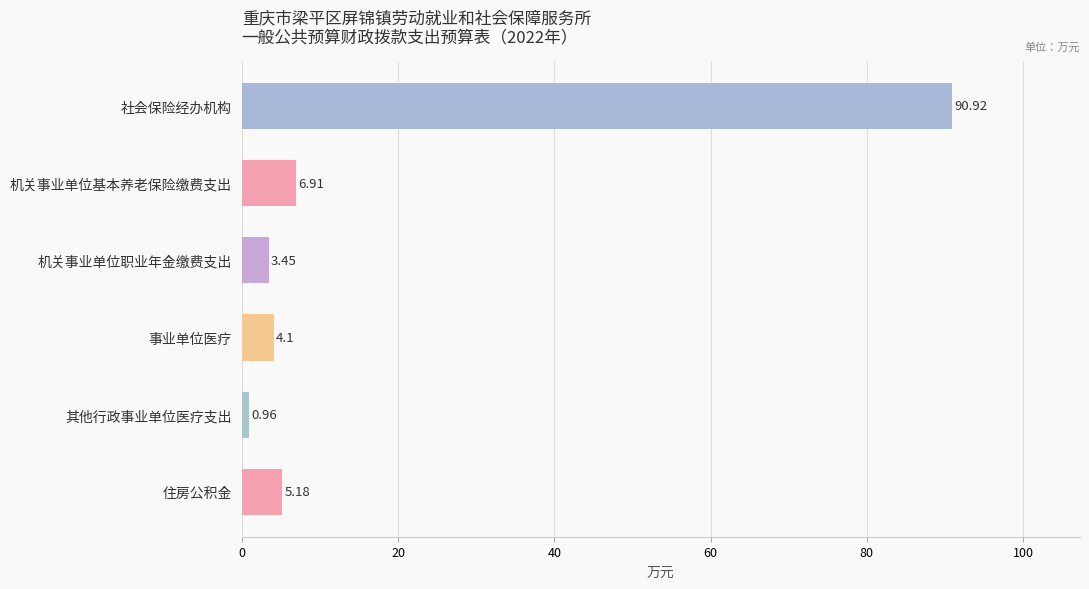

What is the maximum value shown in the chart?

90.9